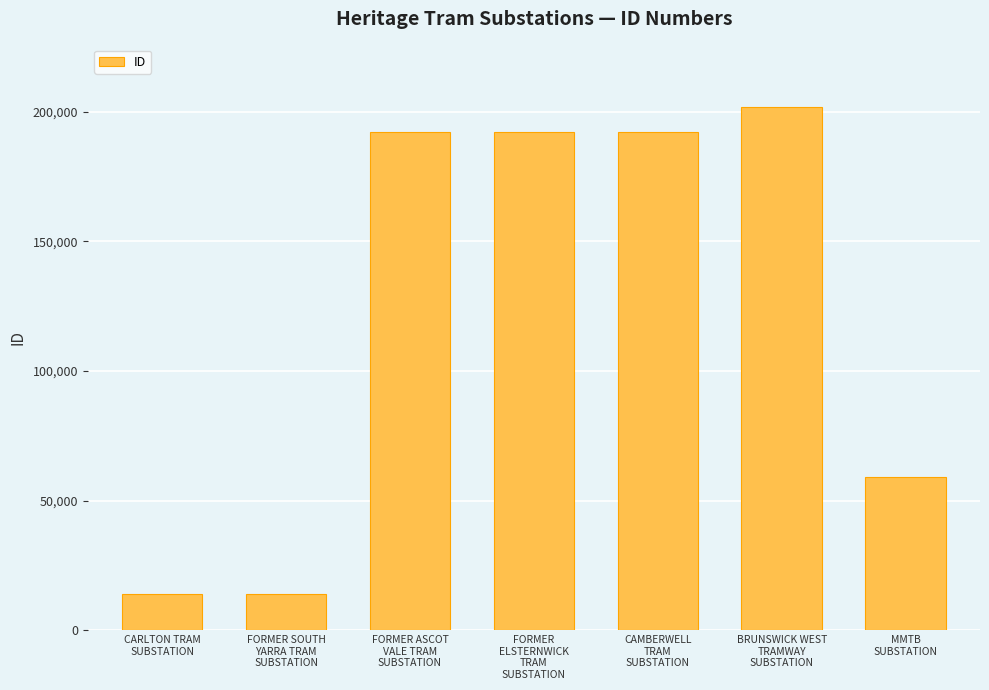

The value at FORMER SOUTH
YARRA TRAM
SUBSTATION is 13965. True or false?

True